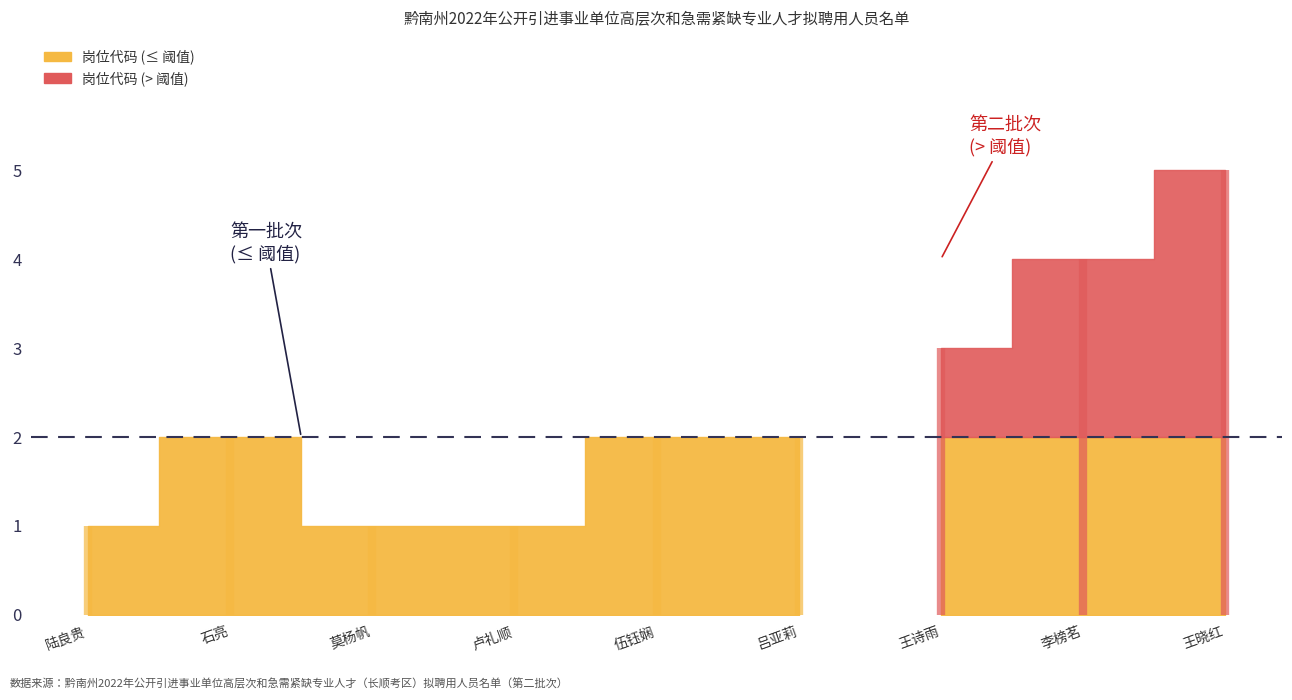

What is the difference between the values at 王晓红 and 陆良贵?

4